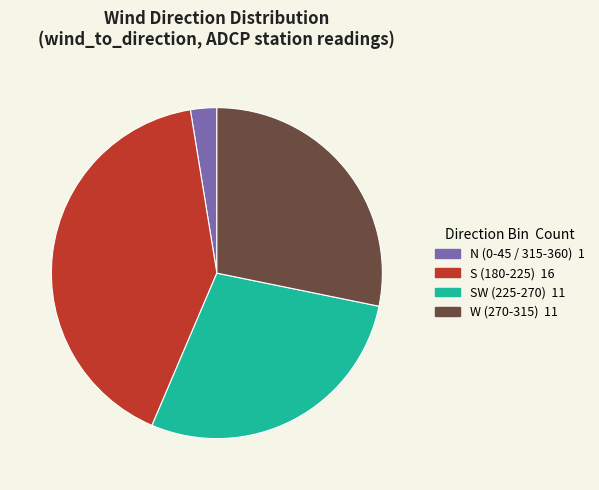

Which slice is the largest?

S (180-225) 16